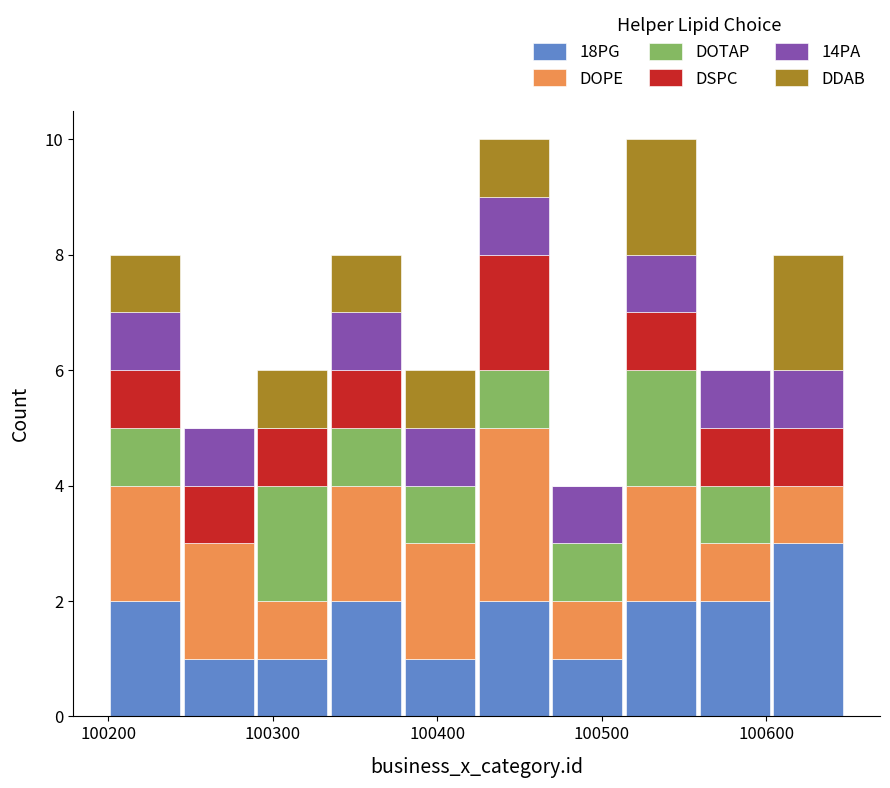

What is the total height of the stacked bar covering 100470 to 100510 on the x-axis? Neither the bar edges nor the heights are printed on the chart, so give them approximately, as read against the axes.

4